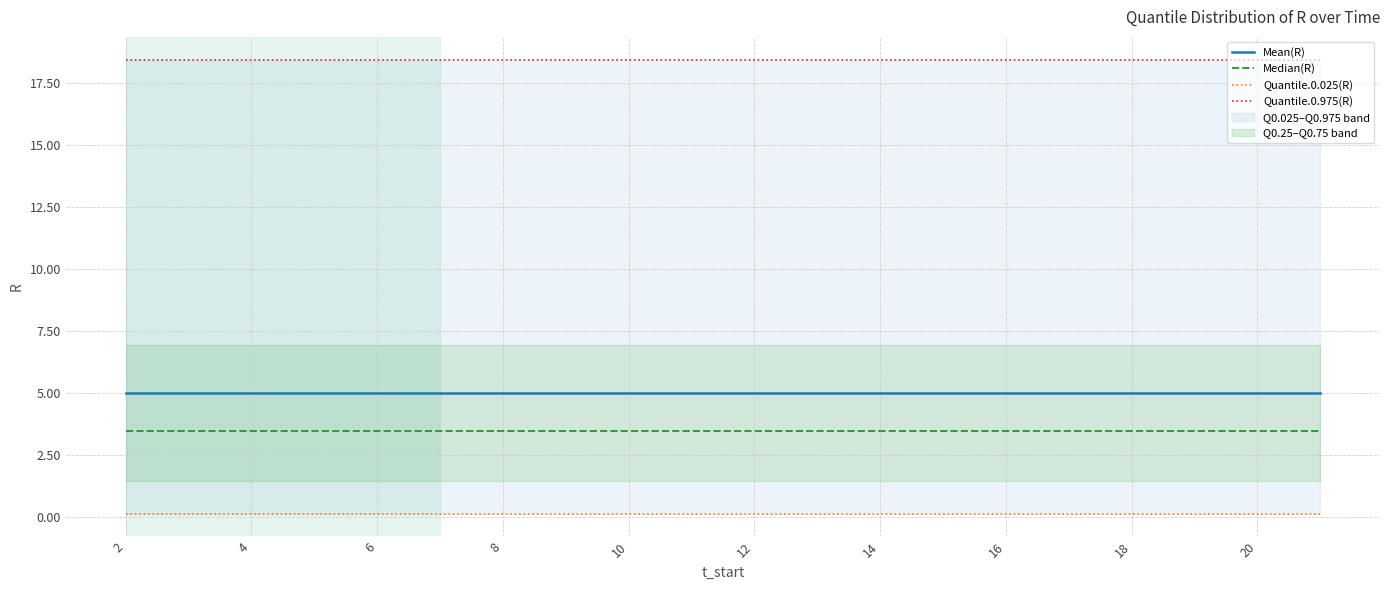

Which series has the widest spread of values?

Mean(R)